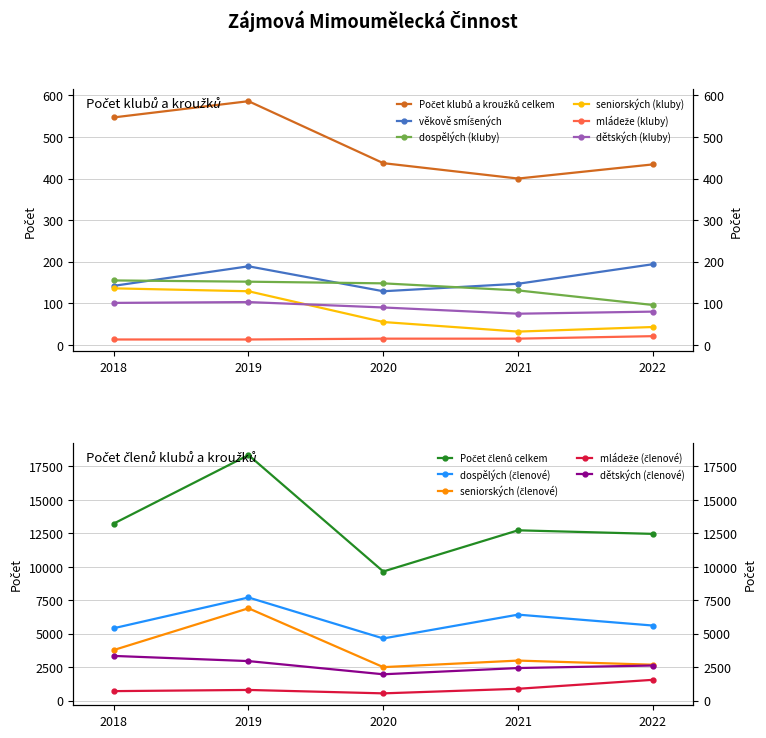

Is the value of mládeže (kluby) at 2018 greater than the value of dospělých (kluby) at 2022?

No